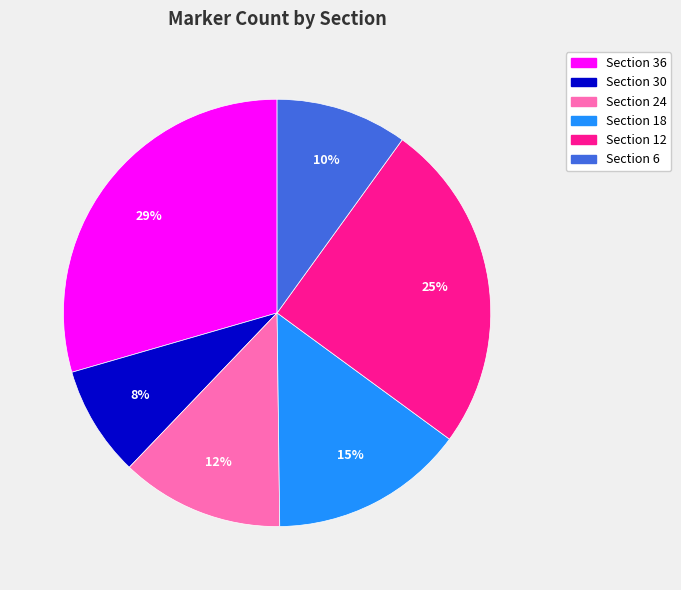

Between Section 12 and Section 30, which is larger?

Section 12